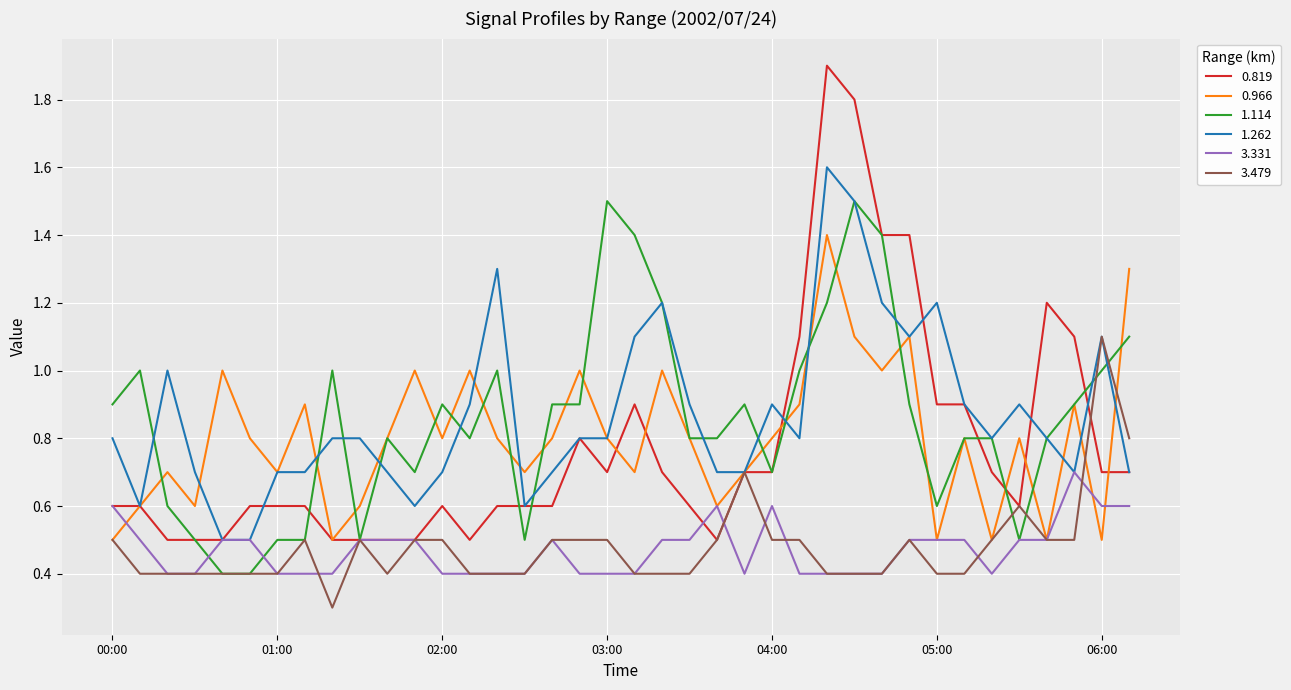

Which series has the widest spread of values?

0.819